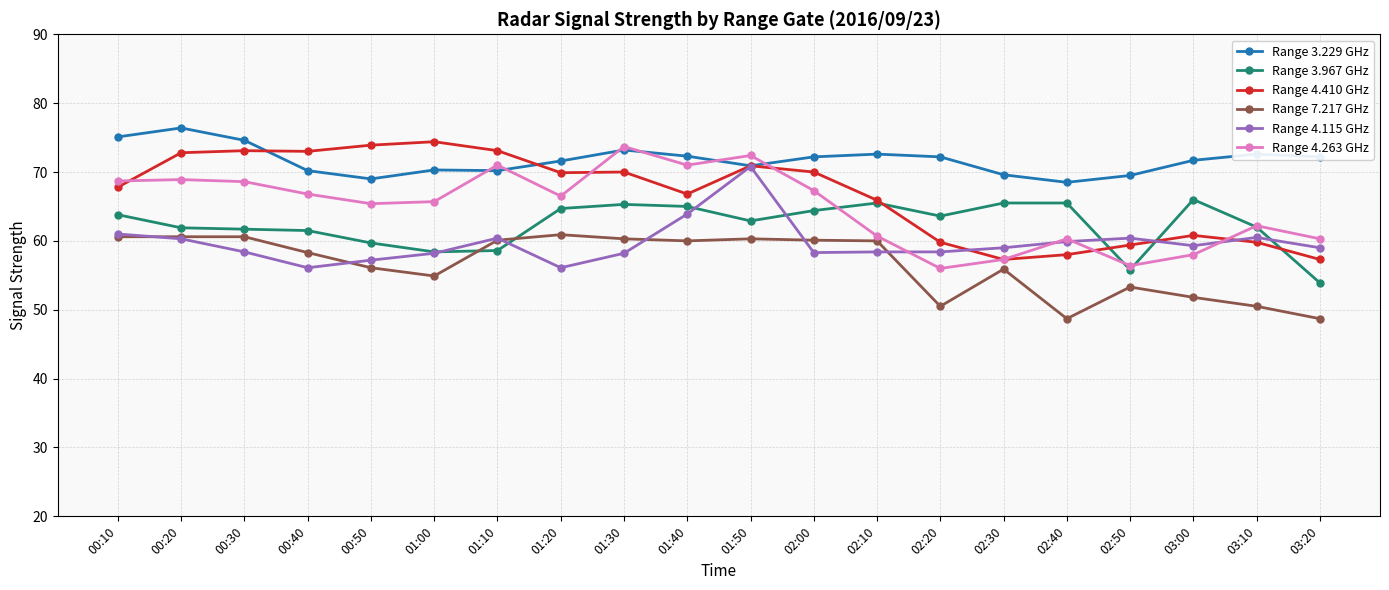

Between 00:10 and 02:50, which series saw the biggest shift?

Range 4.263 GHz